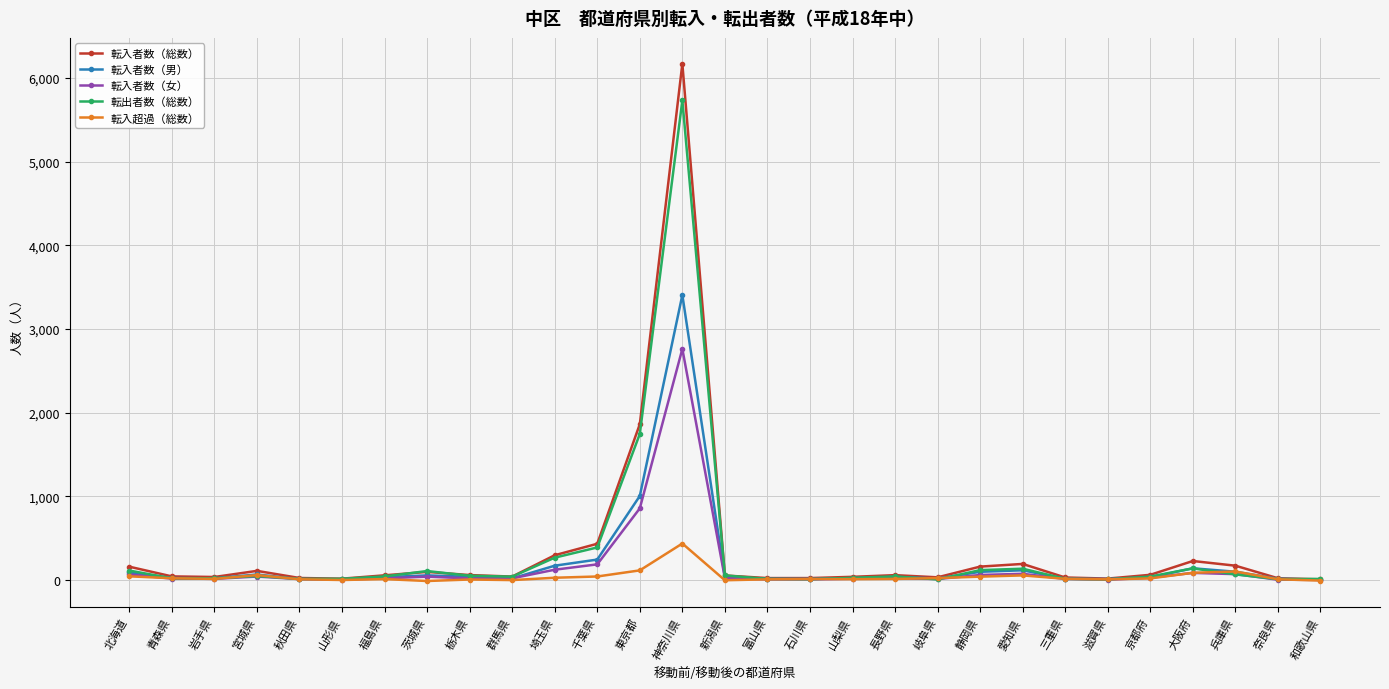

Which series has the widest spread of values?

転入者数（総数）